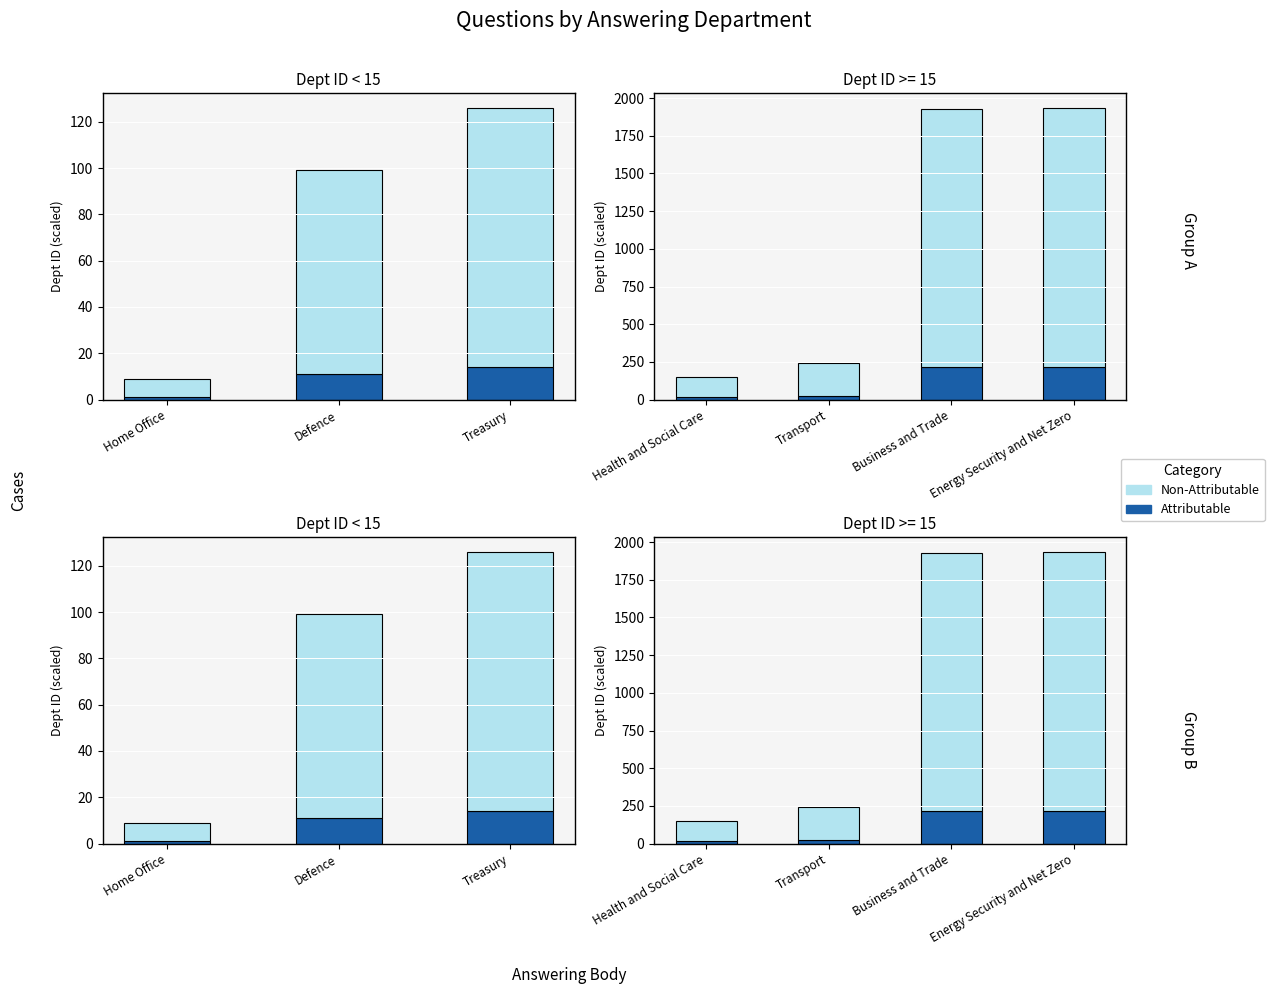

Rank the series at Transport from highest to lowest value.

Non-Attributable, Attributable